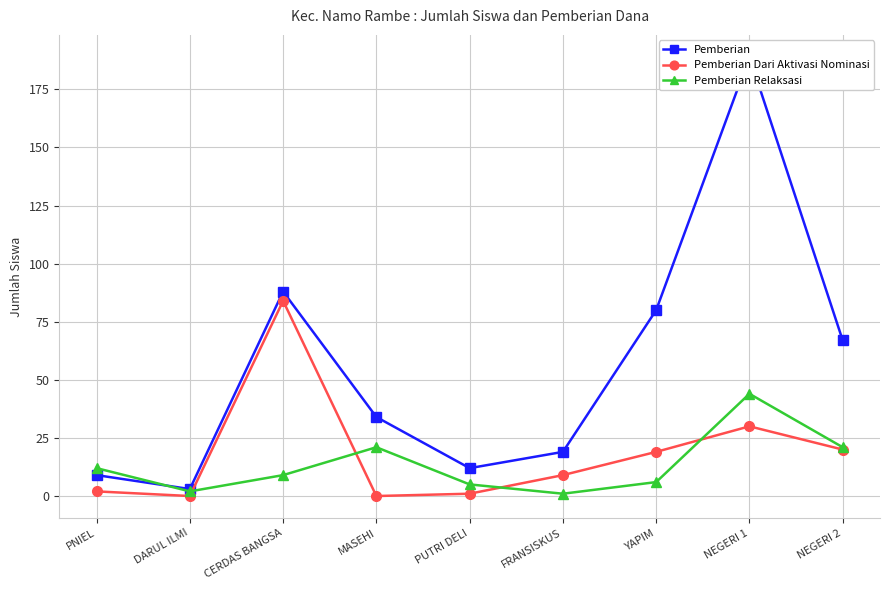

What is the average value of the Pemberian Dari Aktivasi Nominasi series?

18